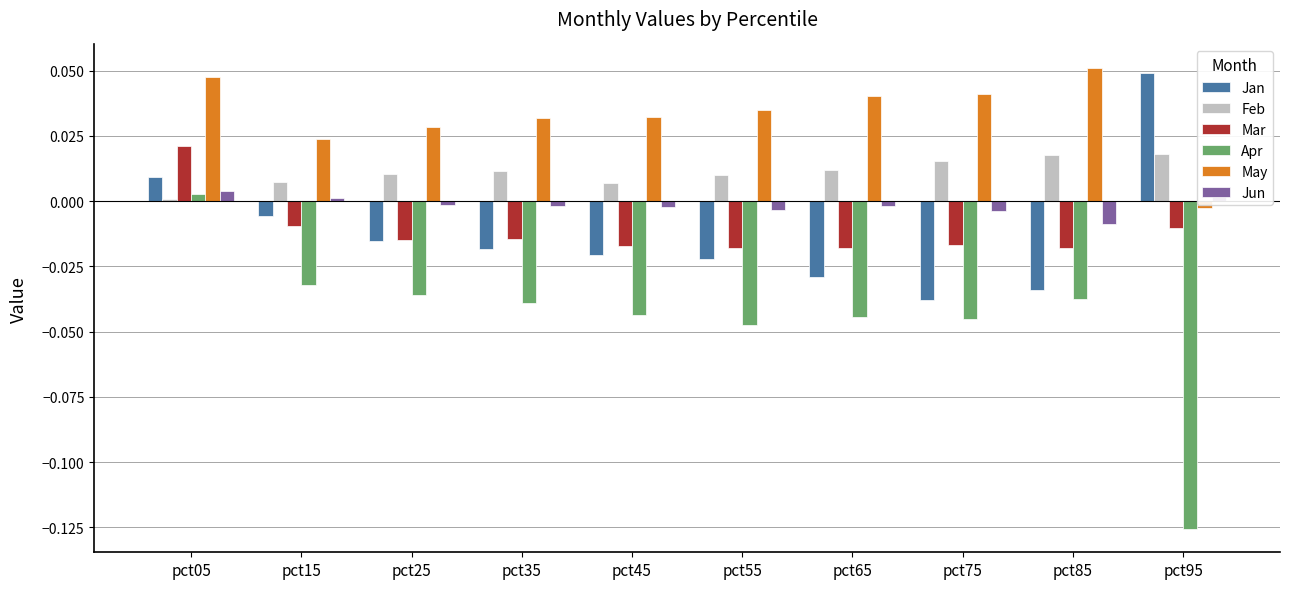

At which category does the chart reach its minimum across all series?

pct95